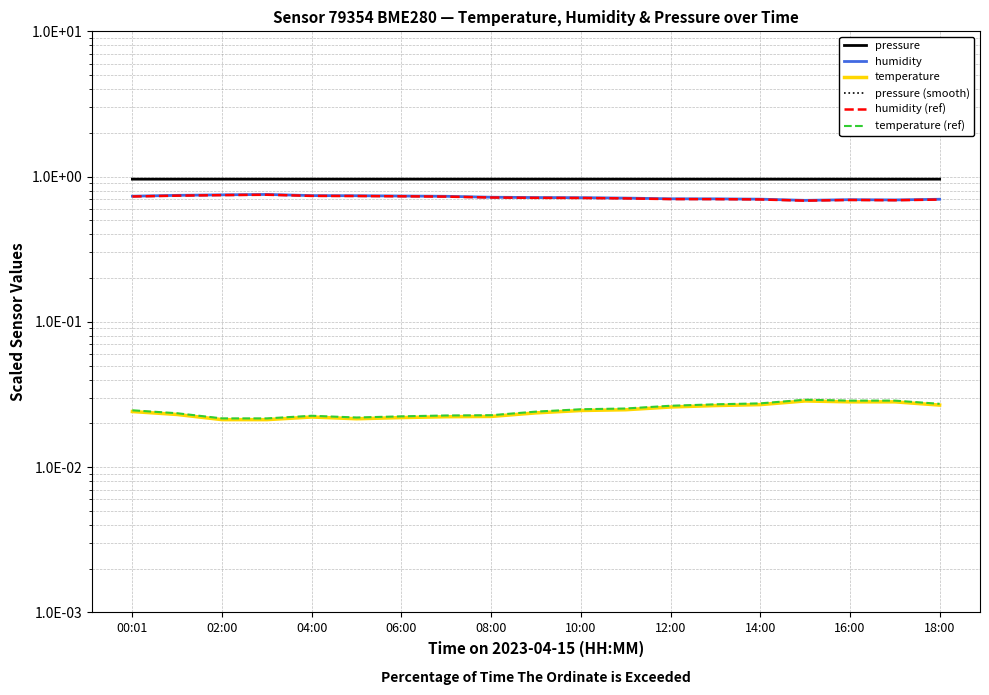

True or false: humidity (ref) and pressure (smooth) cross at least once.

False